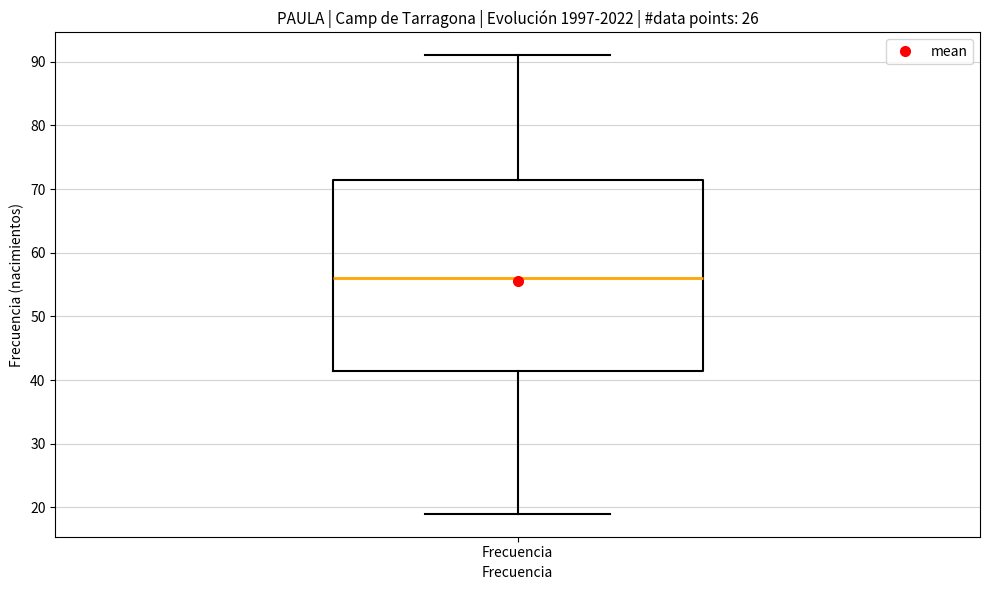

Where is the upper edge of the box for Frecuencia on the y-axis? The values are not printed on the chart, so give them approximately, as read against the axis.

72